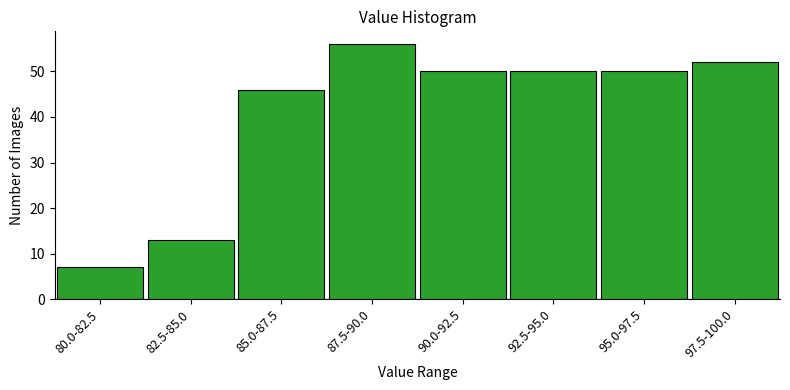

Reading left to right, transcribe all the data shown in this chart.

7	13	46	56	50	50	50	52